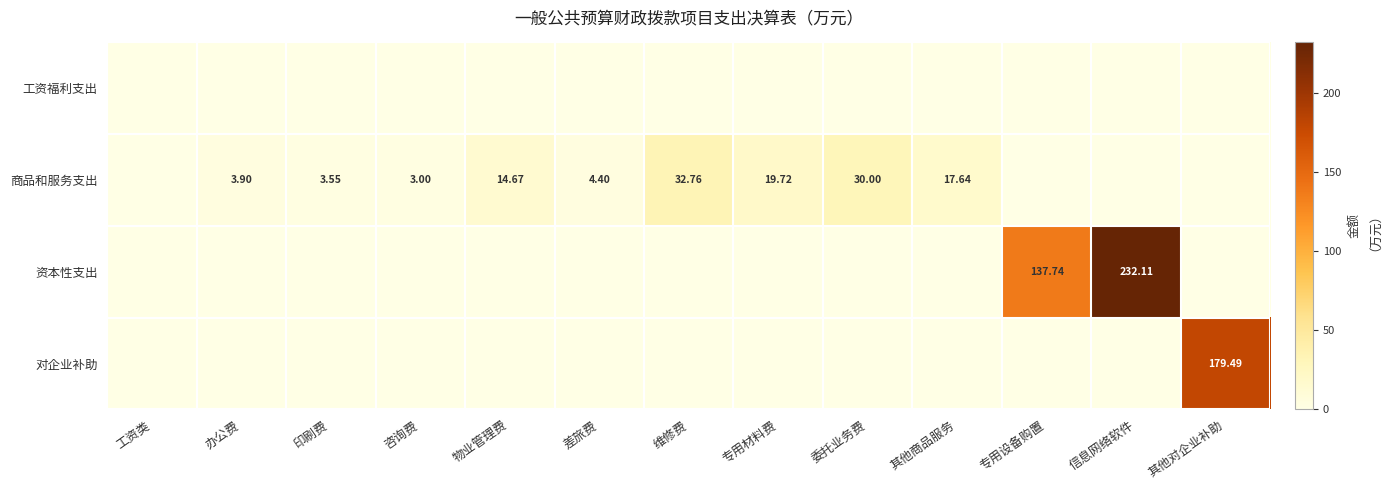

Is the value of 商品和服务支出 at 物业管理费 greater than the value of 对企业补助 at 物业管理费?

Yes